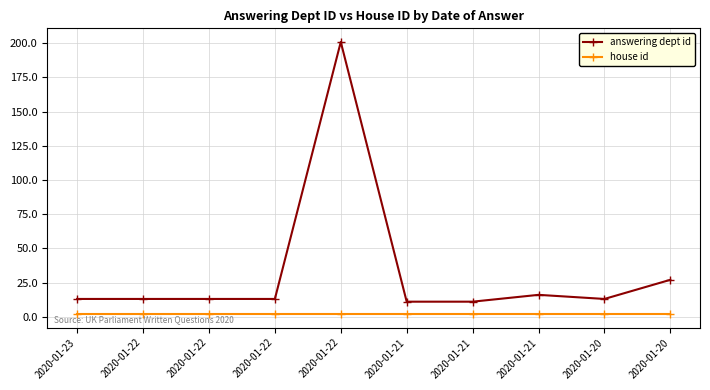

Rank the series by their maximum value, from lowest to highest.

house id, answering dept id